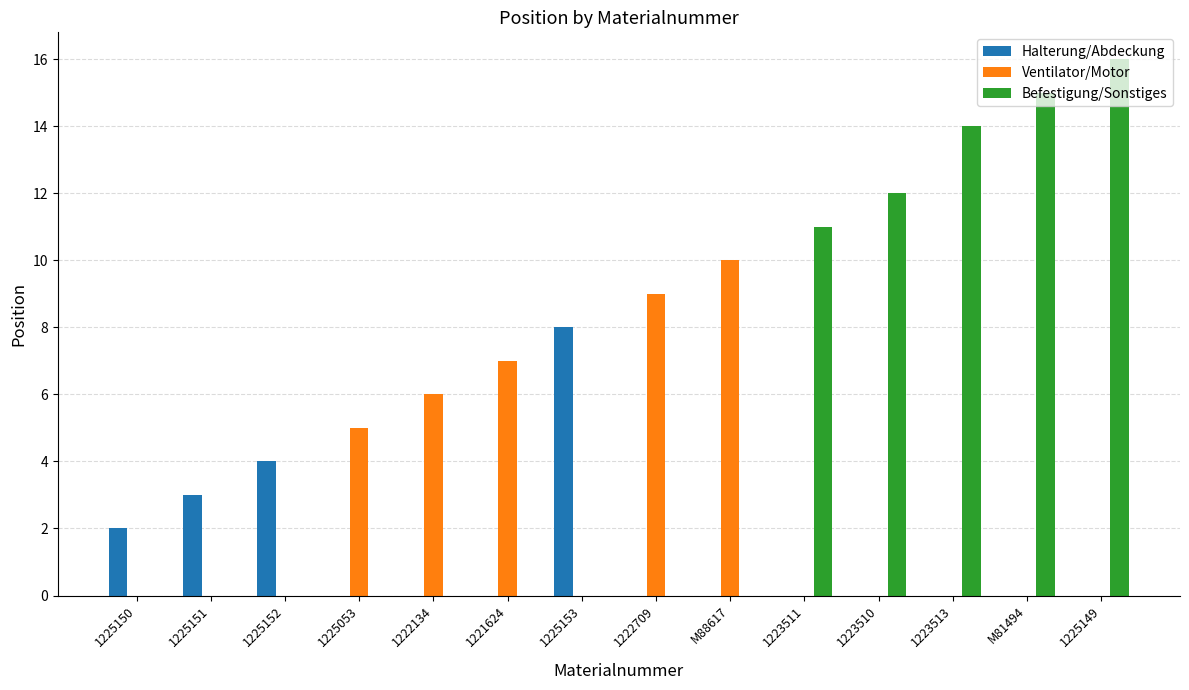

True or false: Ventilator/Motor has a value of 10 at 1222134.

False